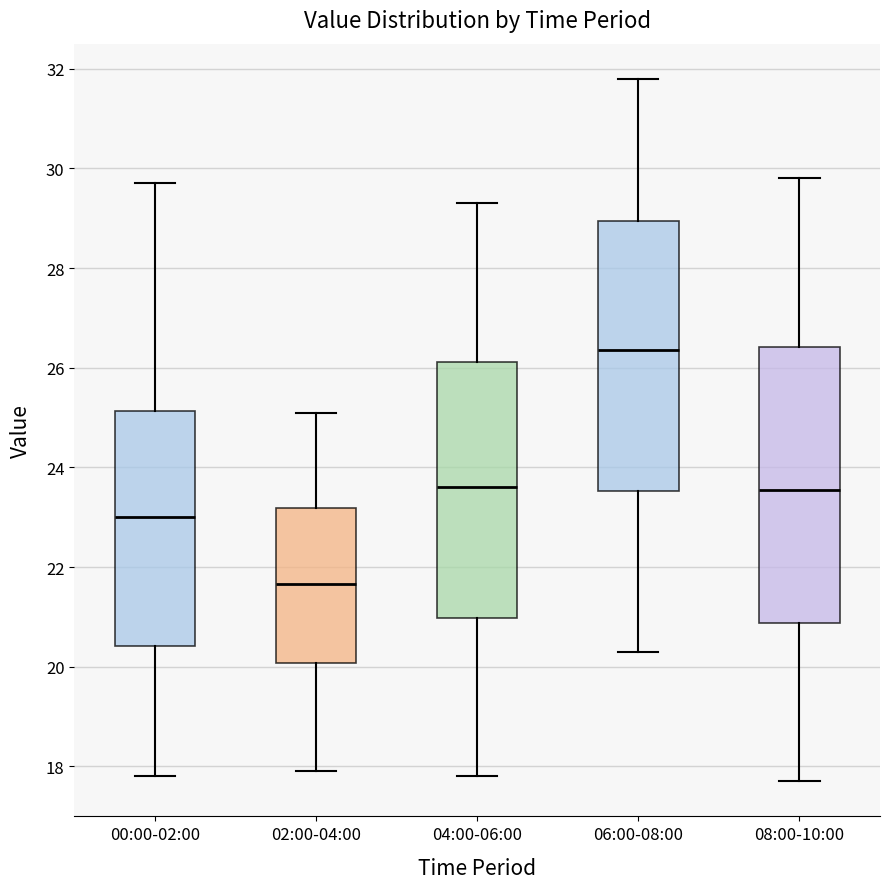

Where is the lower edge of the box for 02:00-04:00 on the y-axis? The values are not printed on the chart, so give them approximately, as read against the axis.

20.0